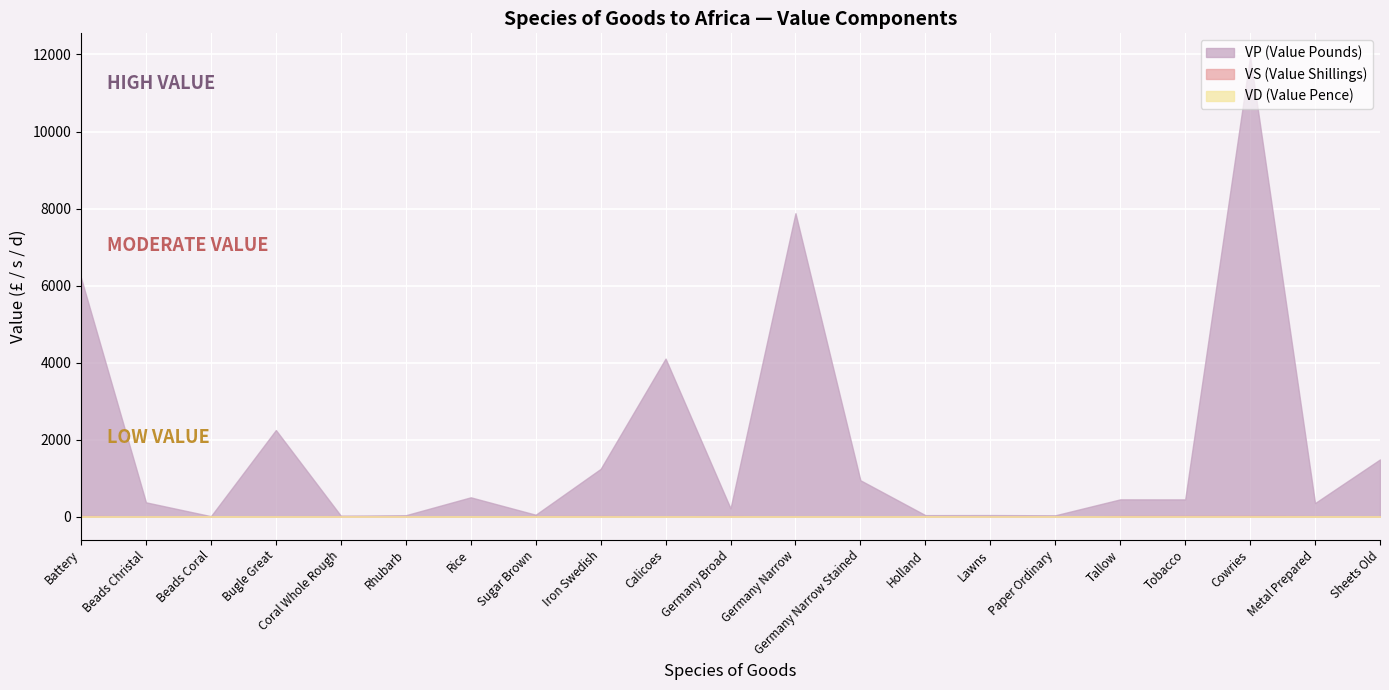

Which series has the largest range (max minus min)?

VP (Value Pounds)